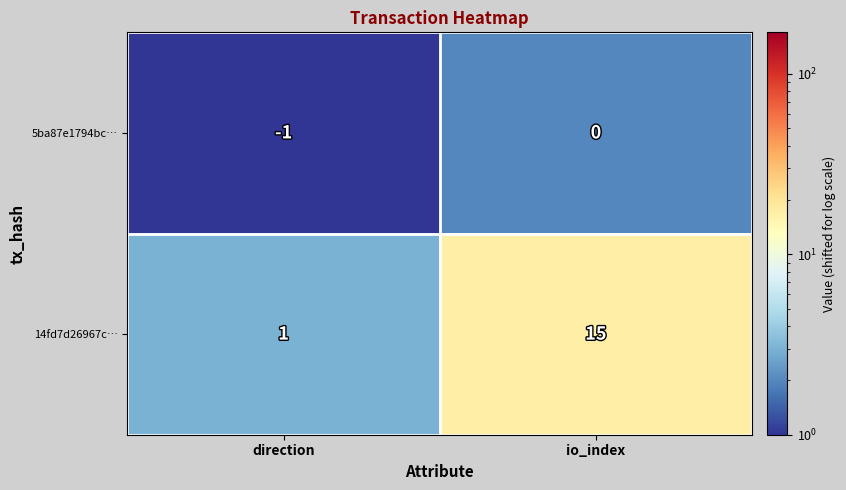

What is the total value across all series at io_index?

15